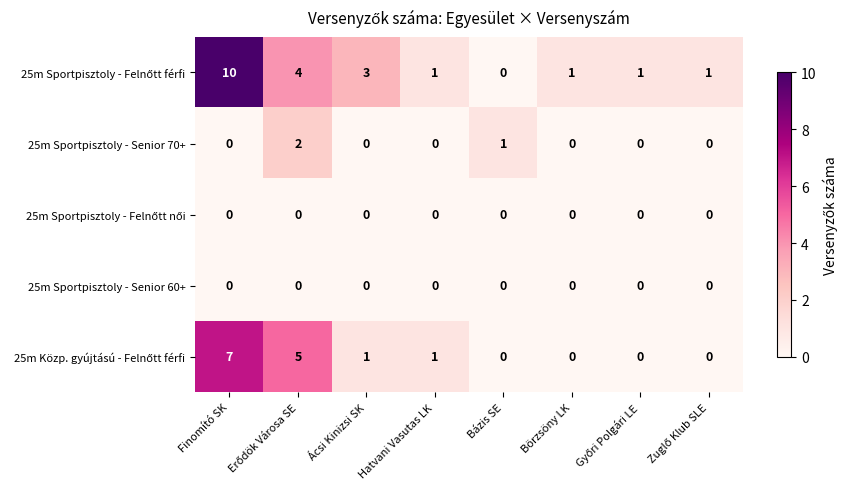

Count the number of data series in this chart.

5